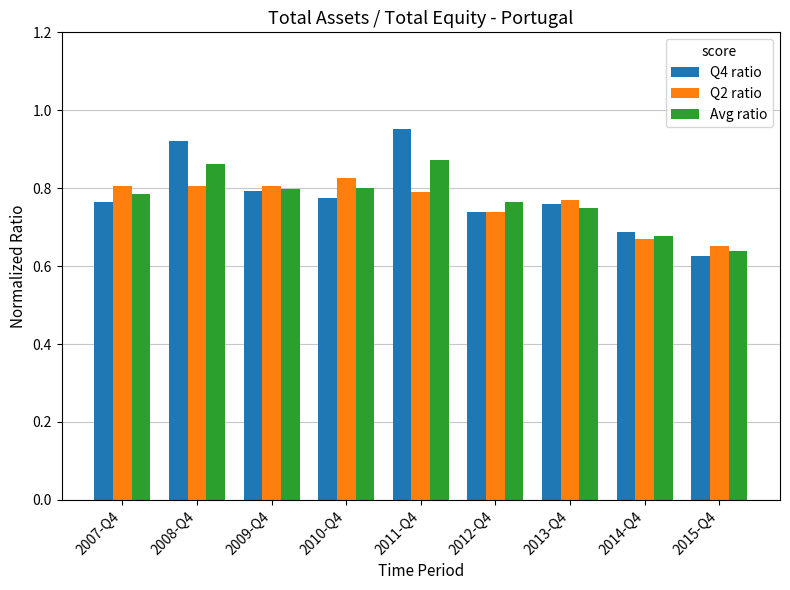

Which label corresponds to the largest value in the chart?

2011-Q4